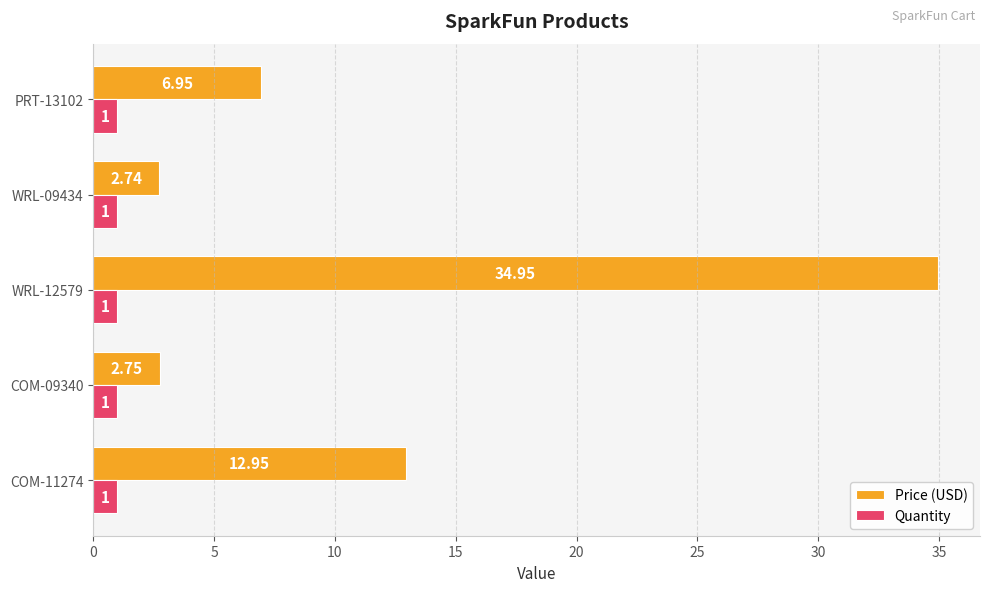

At how many categories does at least one series exceed 6?

3